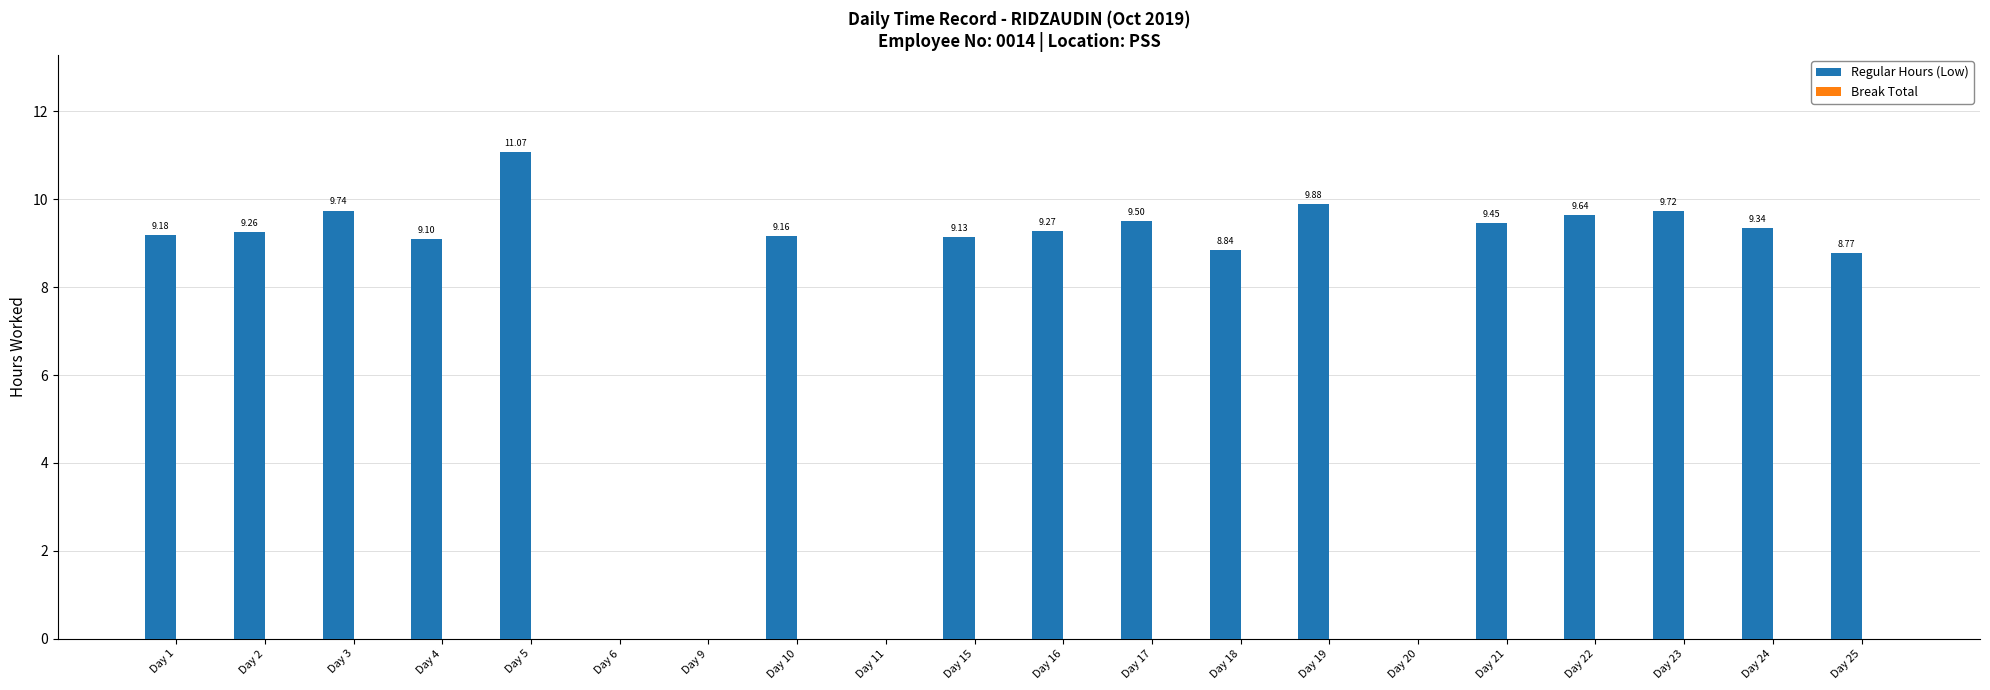

Between Day 11 and Day 25, which is larger?

Day 25